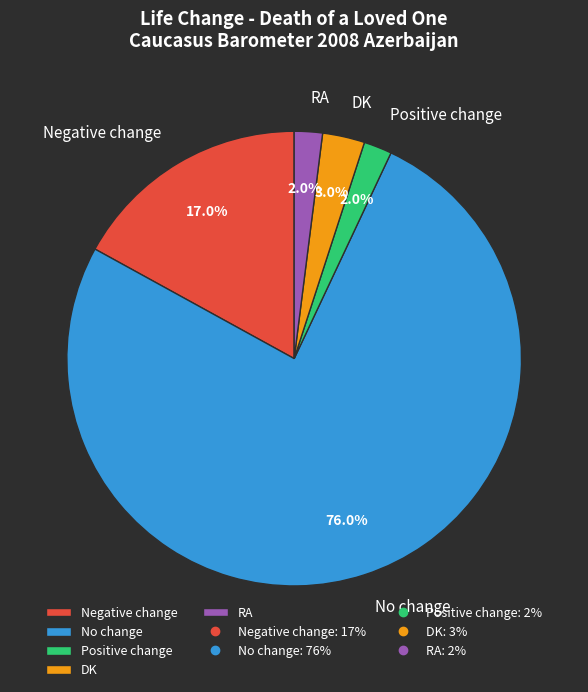

What percentage is the Negative change slice, to the nearest percent?

17%